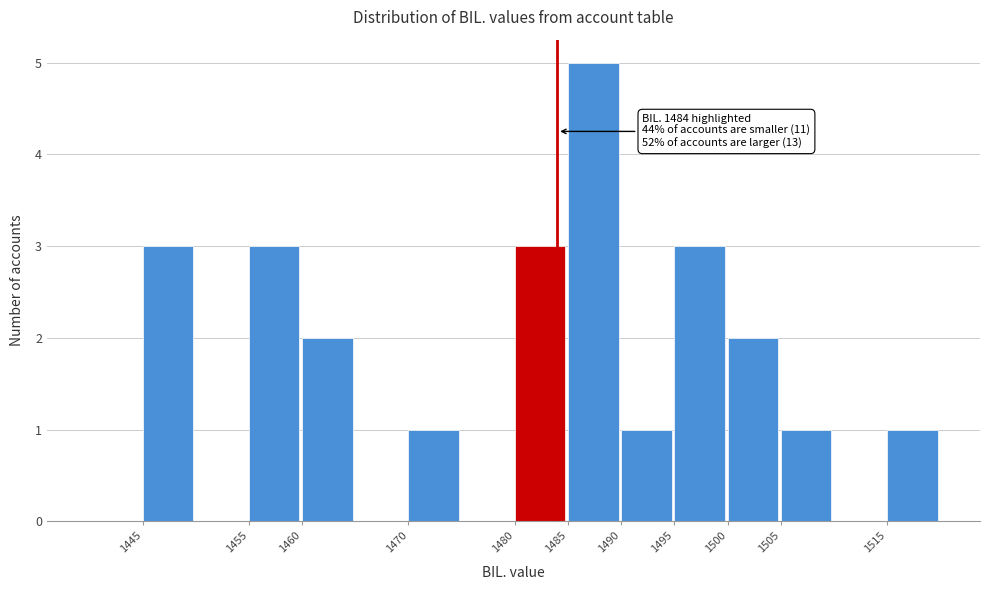

Over which range of the x-axis is the bar tallest?

1485 to 1490